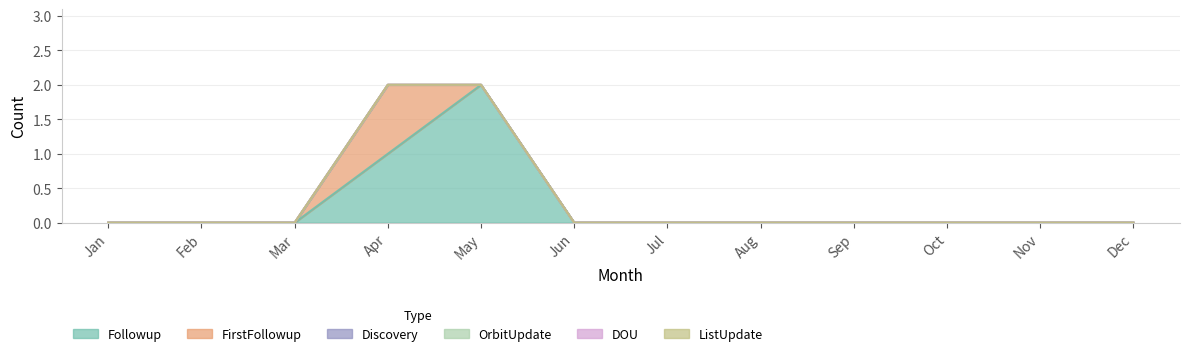

True or false: FirstFollowup has more than 2 interior local peaks.

False